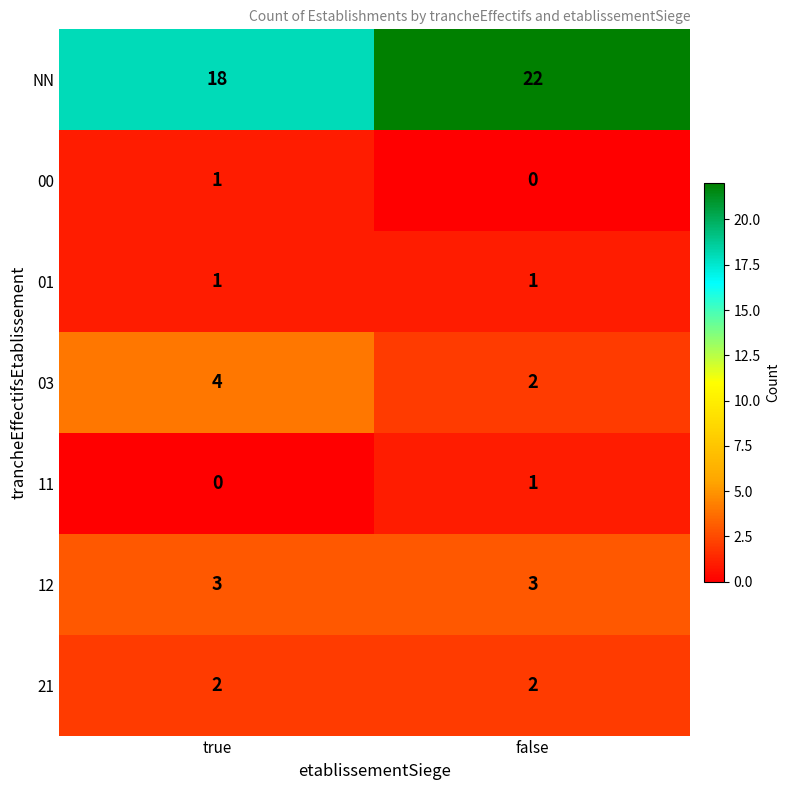

Which series has the largest range (max minus min)?

NN